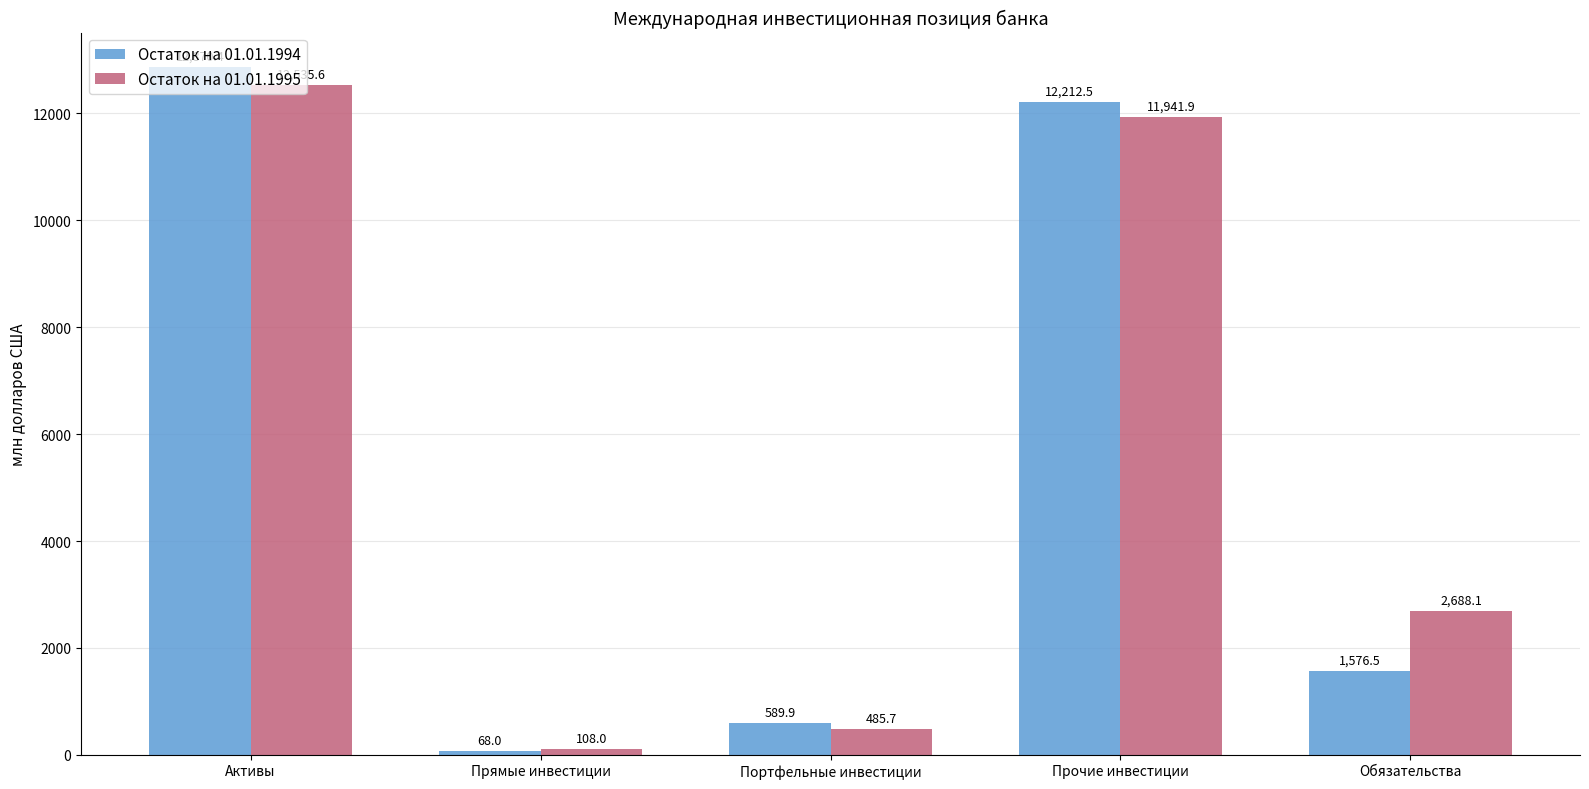

What is the average value of the Остаток на 01.01.1995 series?

5551.9